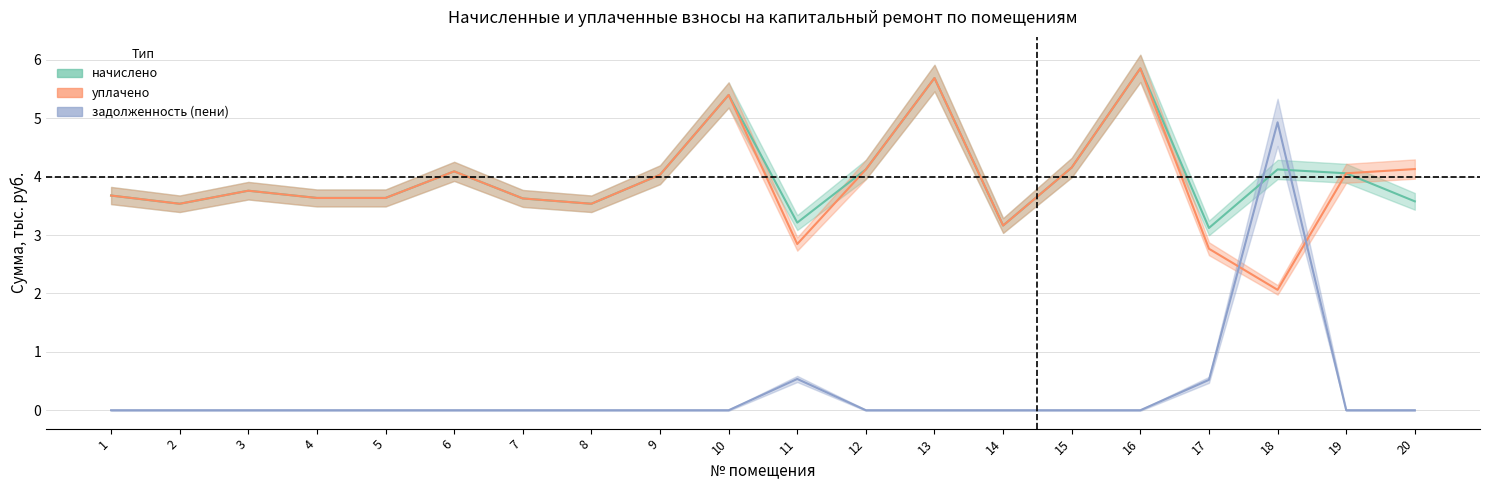

How many times do задолженность and начислено cross each other?

2